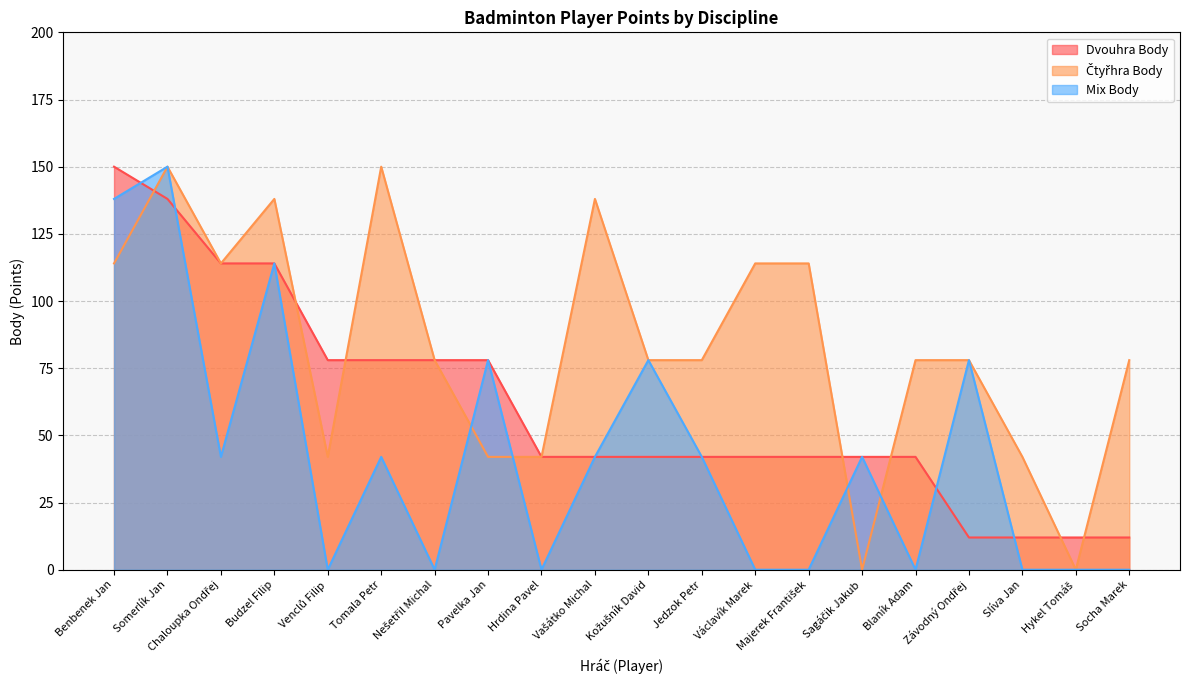

Rank the categories by Čtyřhra Body value from highest to lowest.

Somerlík Jan, Tomala Petr, Budzel Filip, Vašátko Michal, Benbenek Jan, Chaloupka Ondřej, Václavík Marek, Majerek František, Nešetřil Michal, Kožušník David, Jedzok Petr, Blaník Adam, Závodný Ondřej, Socha Marek, Venclů Filip, Pavelka Jan, Hrdina Pavel, Slíva Jan, Sagáčik Jakub, Hykel Tomáš